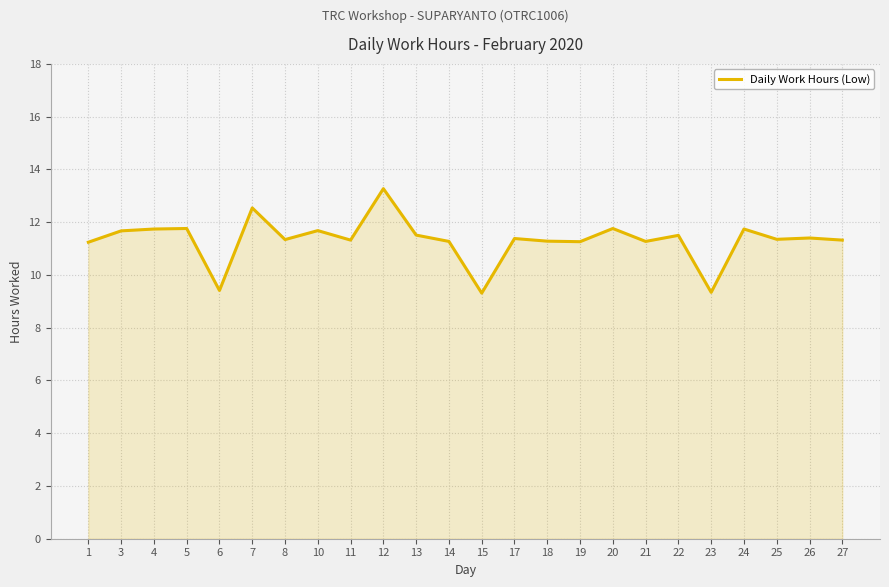

The chart shows a value of 9.4 at 6. True or false?

True